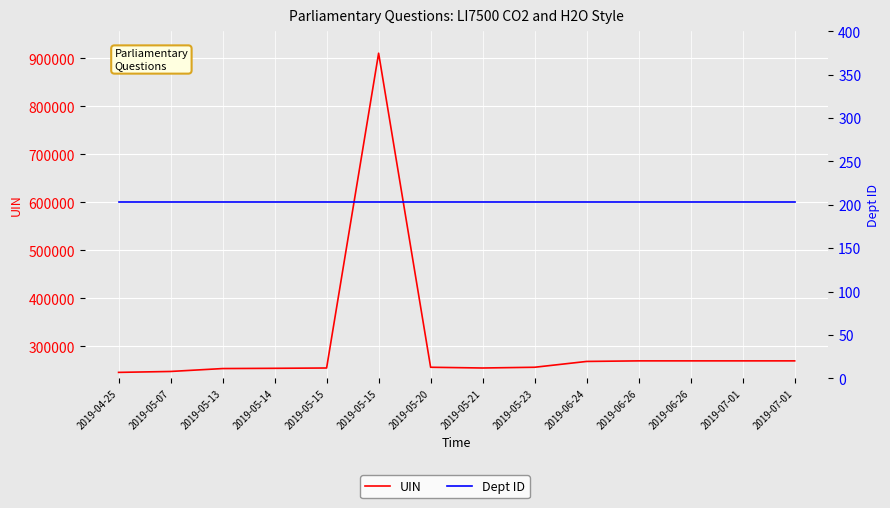

Which has a higher value, 2019-07-01 or 2019-06-26?

2019-07-01